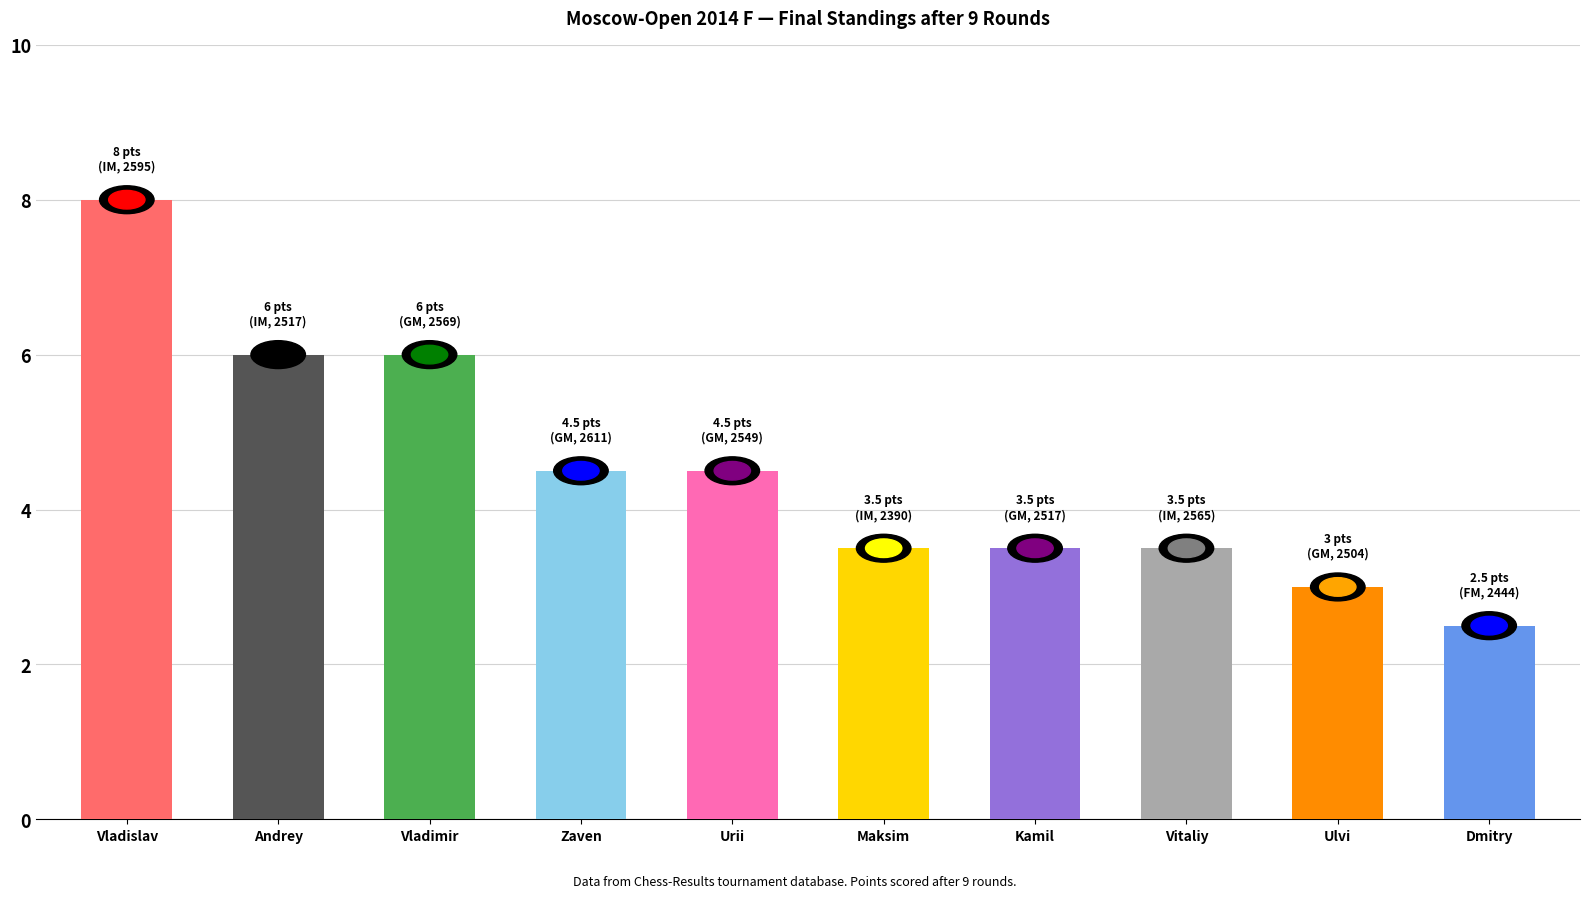

How many values exceed 4?

5